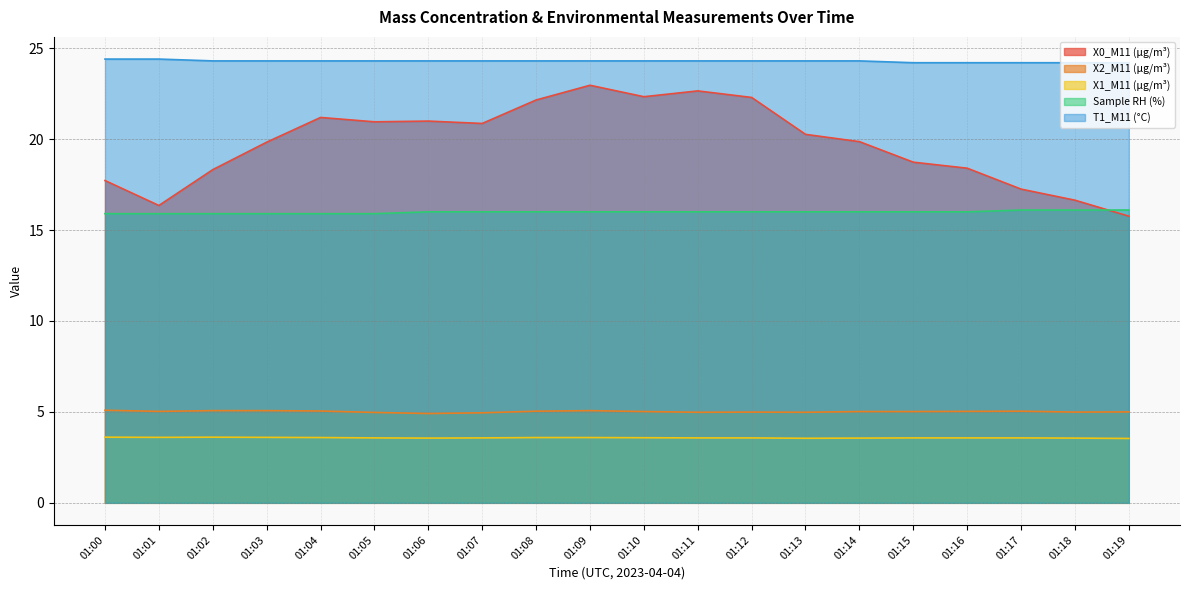

Between 01:04 and 01:07, which series saw the biggest shift?

X0_M11 (μg/m³)